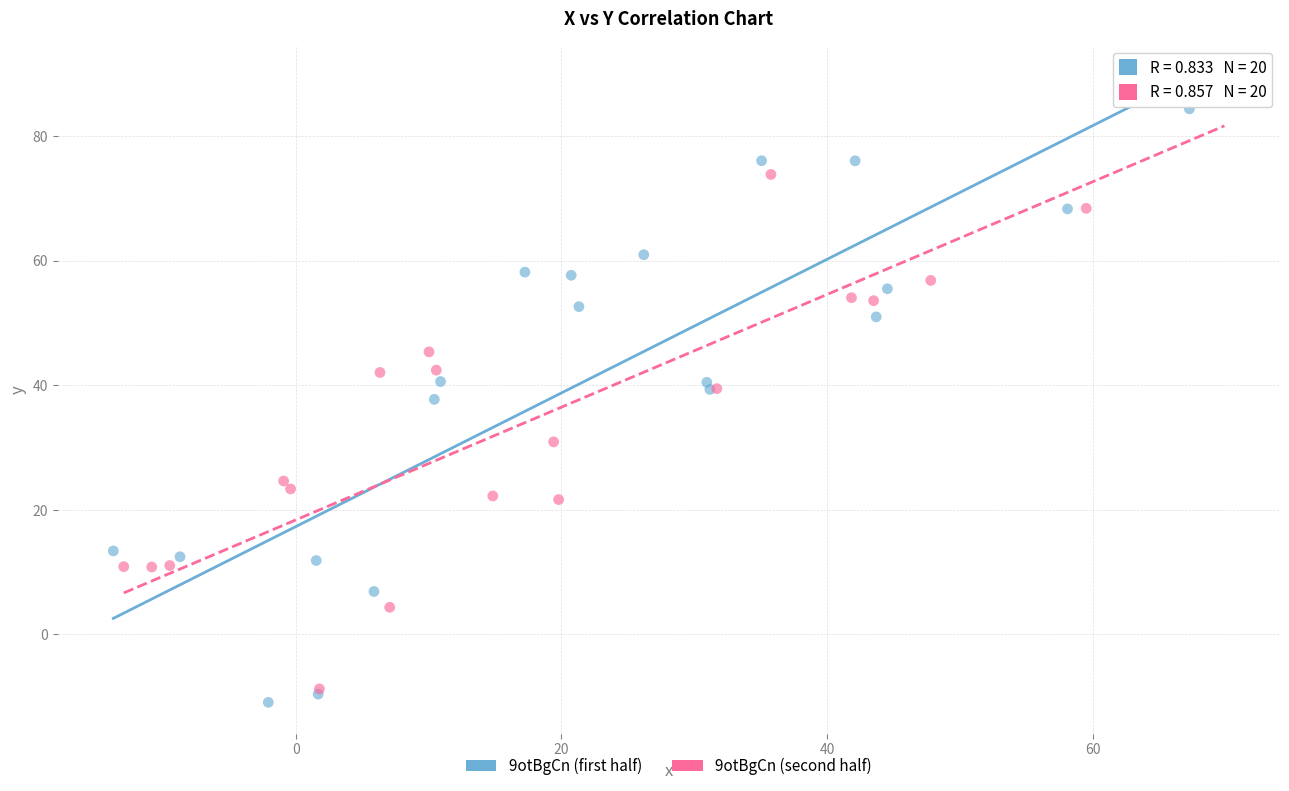

Which series reaches the maximum Y coordinate?

9otBgCn (second half)